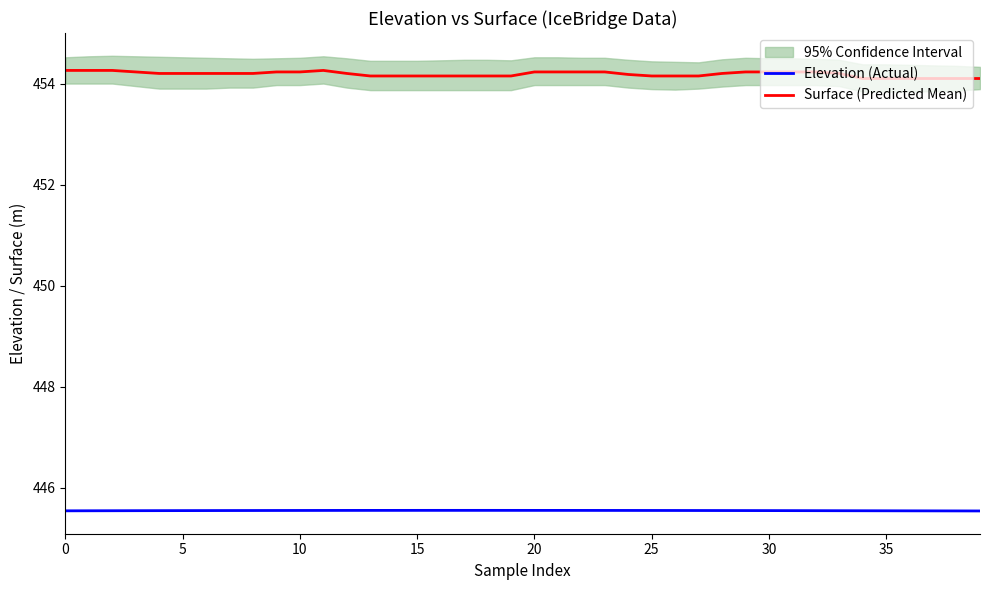

What is the total value across all series at 34?

899.6